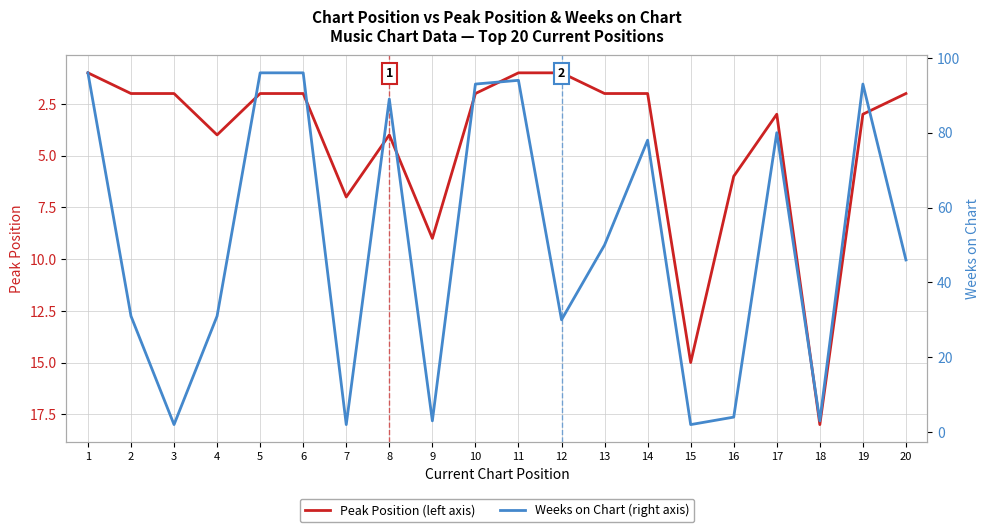

Reading right to left, what are all the values shown in this chart?

Peak Position: 2	3	18	3	6	15	2	2	1	1	2	9	4	7	2	2	4	2	2	1
Weeks on Chart: 46	93	3	80	4	2	78	50	30	94	93	3	89	2	96	96	31	2	31	96